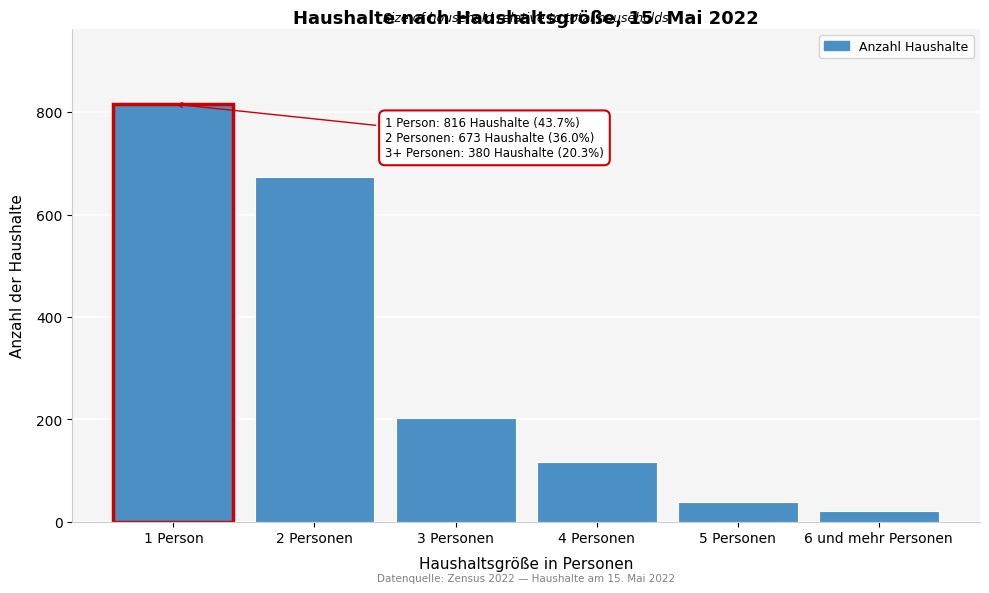

Reading left to right, extract all data points from this chart.

1 Person=816	2 Personen=673	3 Personen=203	4 Personen=117	5 Personen=39	6 und mehr Personen=21